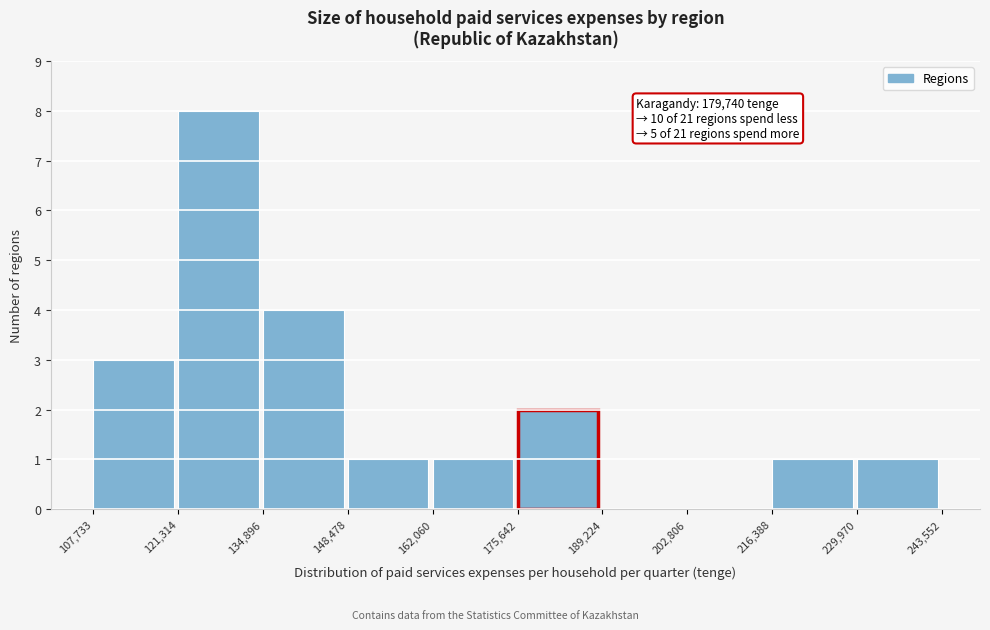

Over which range of the x-axis is the bar tallest?

121,314 to 134,896